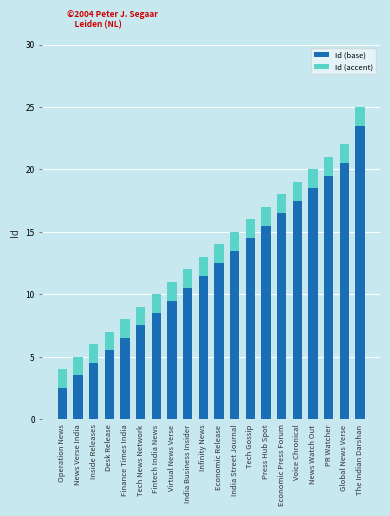

Is it true that Id (base) equals 7.5 at Tech News Network?

True